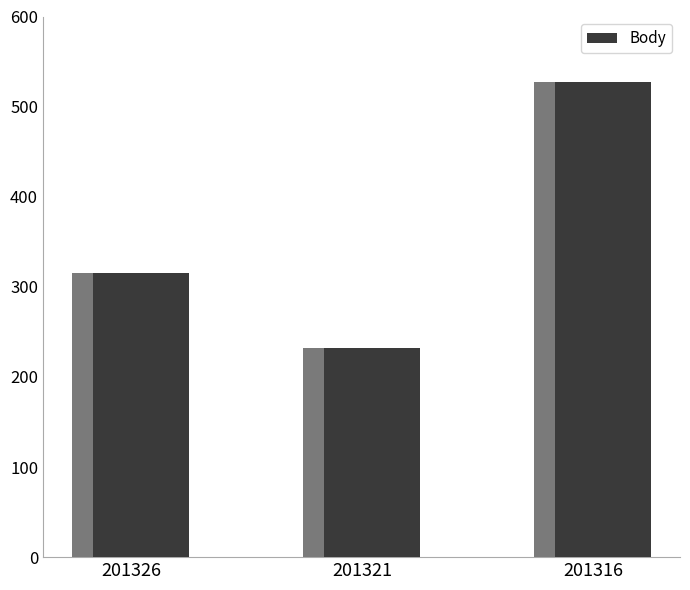

Count the values in the range 232 to 527.

3